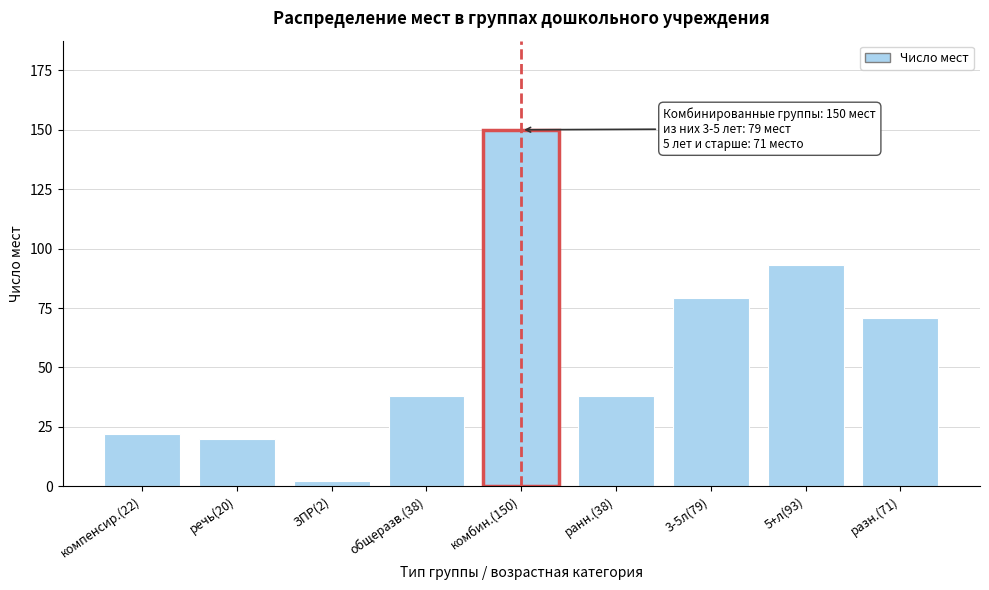

Reading left to right, list all the values displayed in this chart.

22	20	2	38	150	38	79	93	71